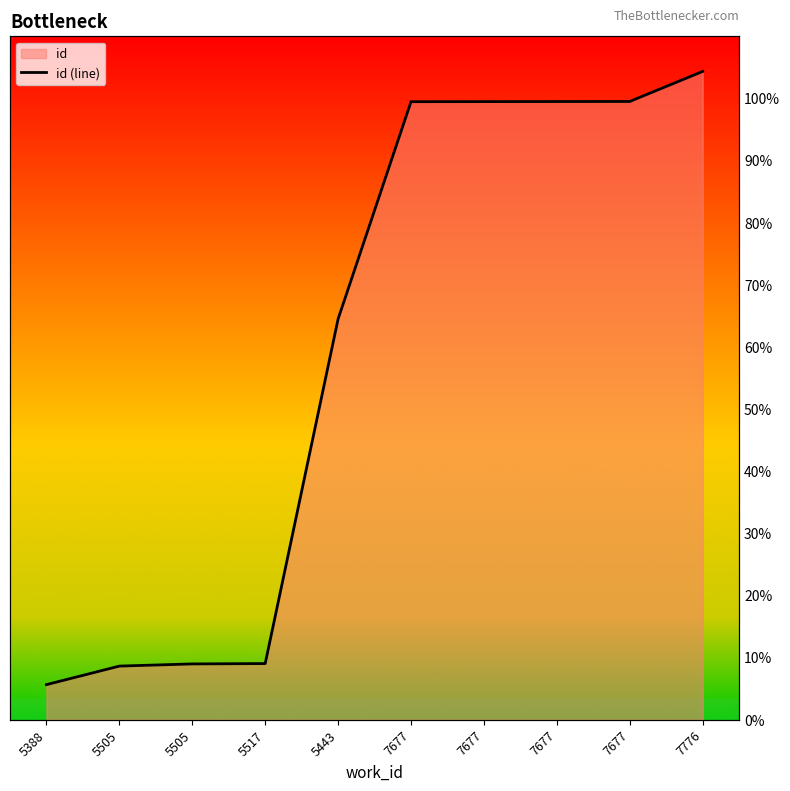

Reading left to right, extract all data points from this chart.

5388=14475	5505=14739	5505=14770	5517=14775	5443=19684	7677=22778	7677=22779	7677=22780	7677=22781	7776=23209